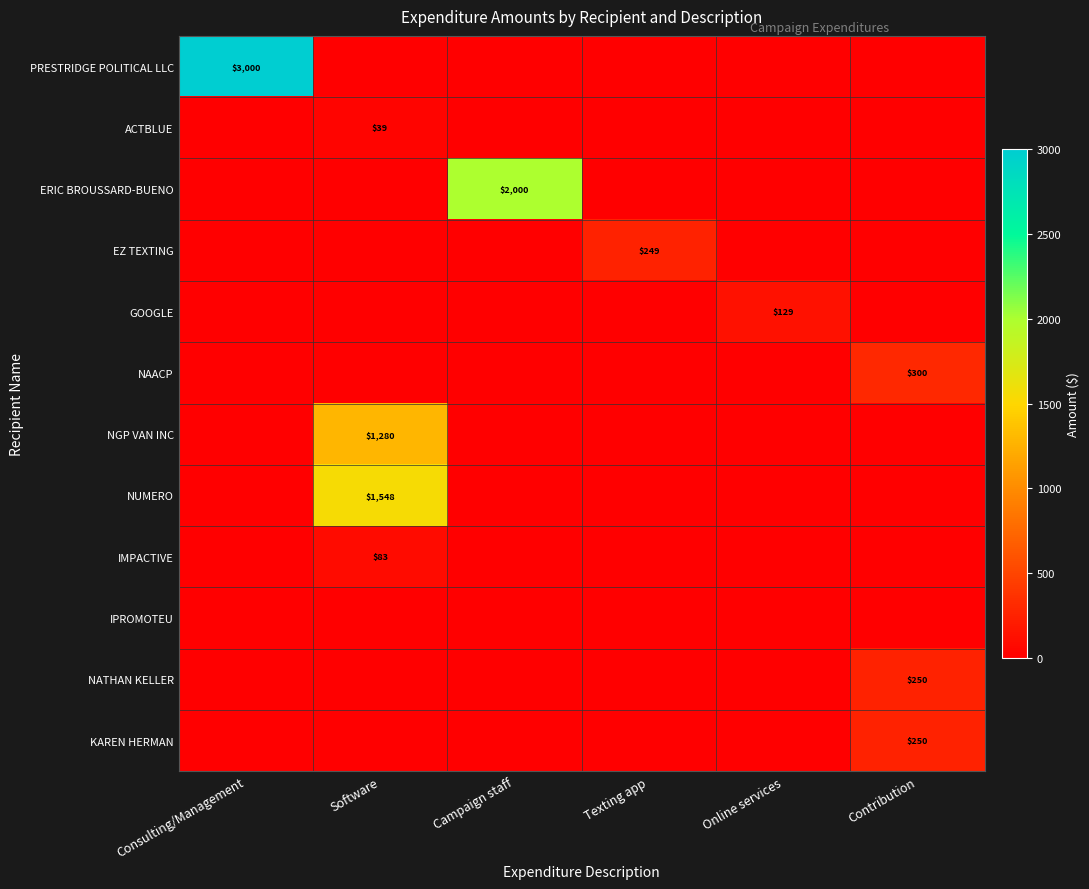

True or false: NAACP has a value of 416 at Contribution.

False